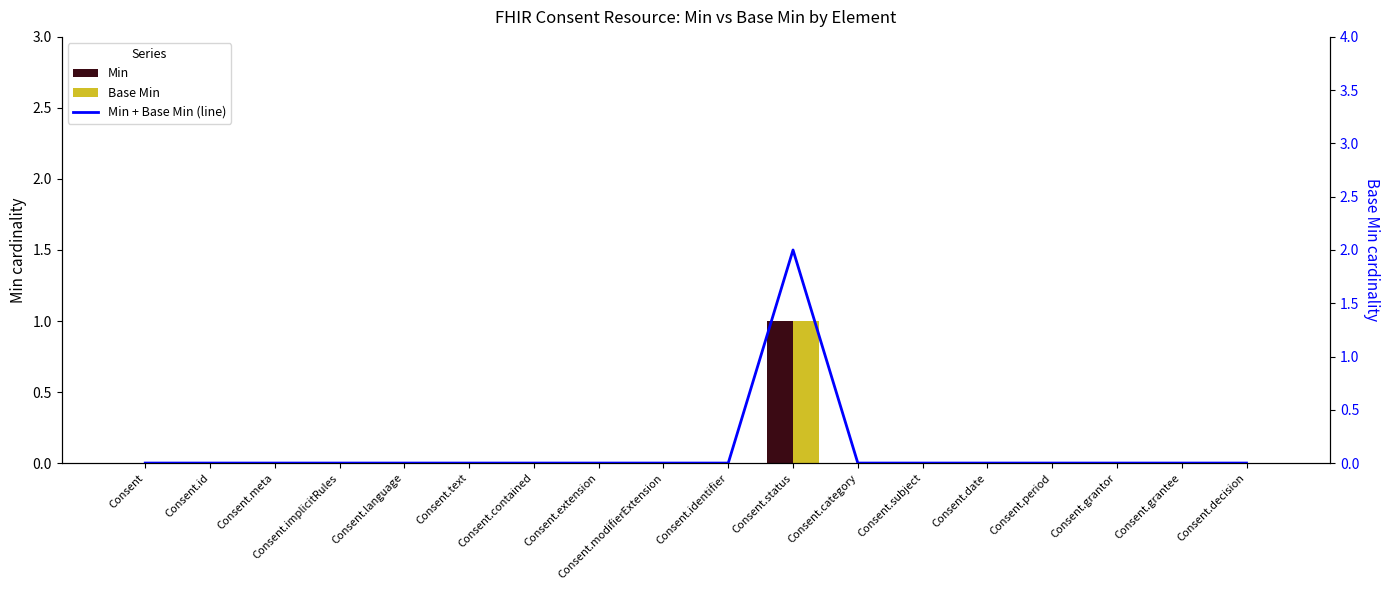

The Min + Base Min (line) series shows -1 at Consent. True or false?

False